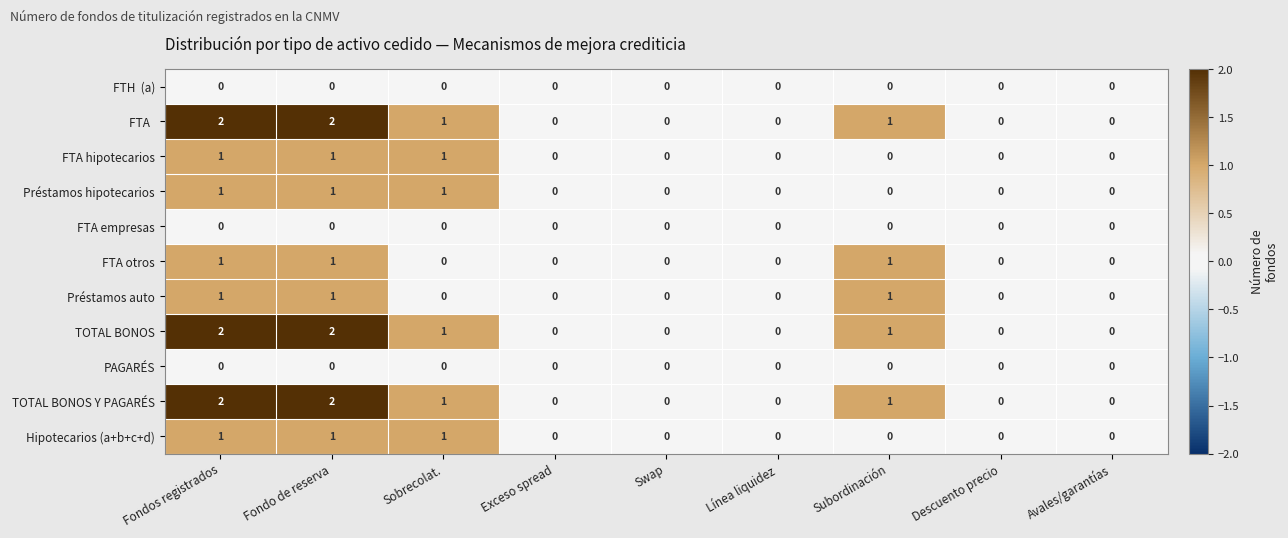

What is the total value across all series at Sobrecolat.?

6